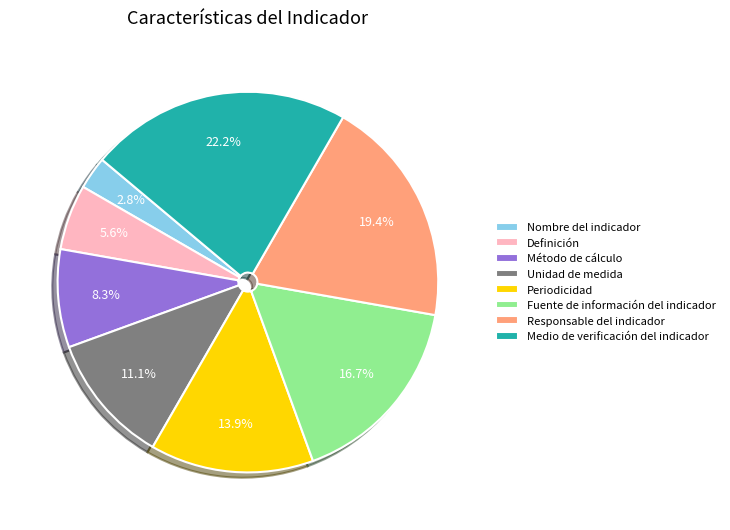

Combined, what portion of the pie is Responsable del indicador and Definición?

25.0%